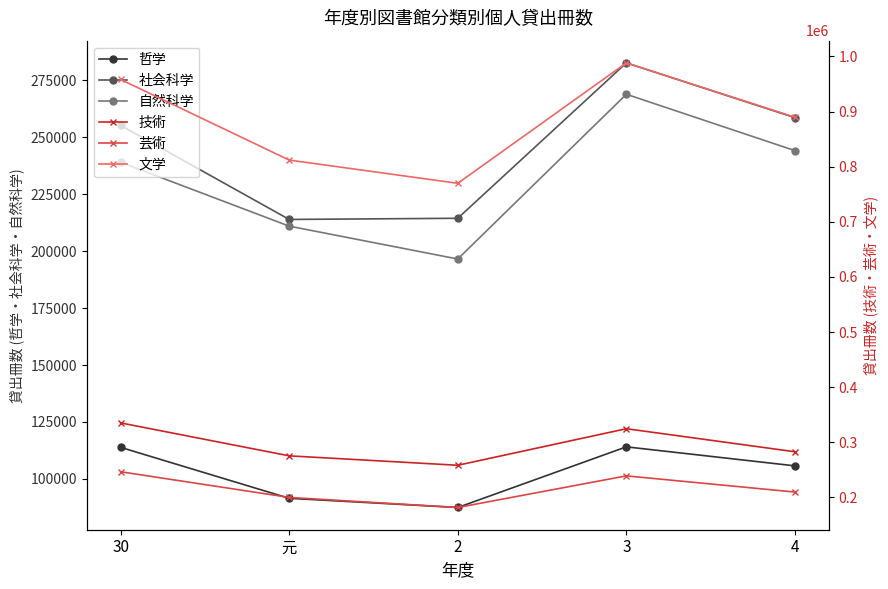

Reading left to right, list all the values displayed in this chart.

哲学: 113864	91477	87447	114083	105734
社会科学: 255271	213960	214473	282718	258647
自然科学: 239079	211022	196580	268942	244183
技術: 335217	275451	258357	324669	282852
芸術: 246595	200024	181769	239129	209774
文学: 958149	811931	769787	988189	889602